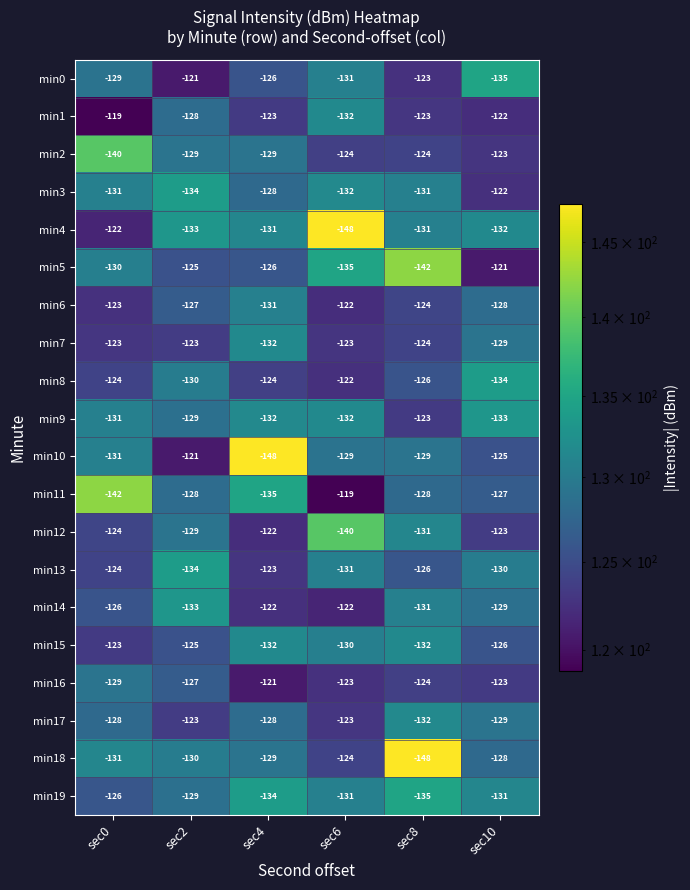

What is the spread (max minus min) of values at sec2?

13